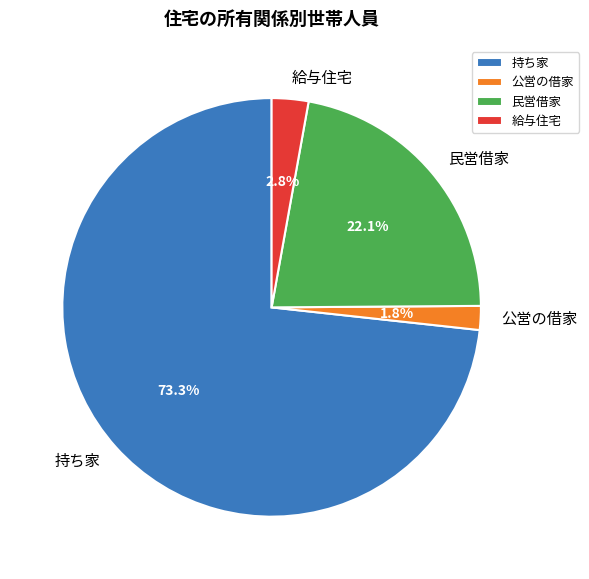

What portion of the pie excludes 公営の借家?

98.2%